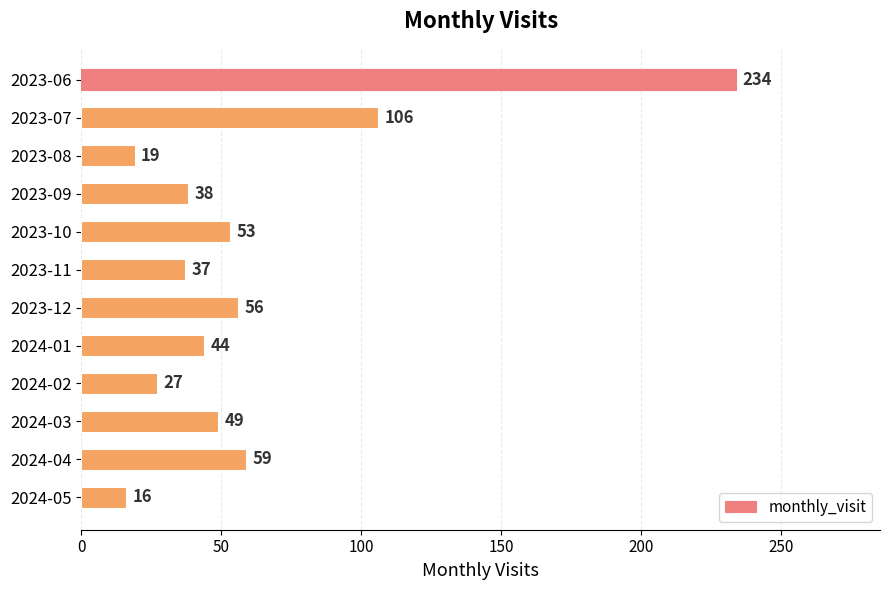

Which has a higher value, 2023-09 or 2023-11?

2023-09